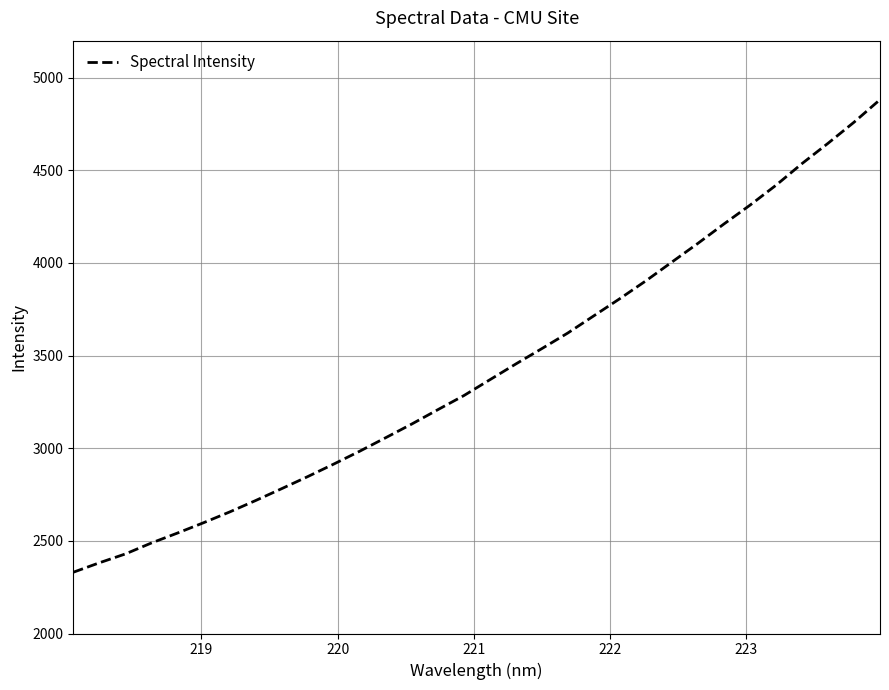

What is the smallest value displayed?

2330.7